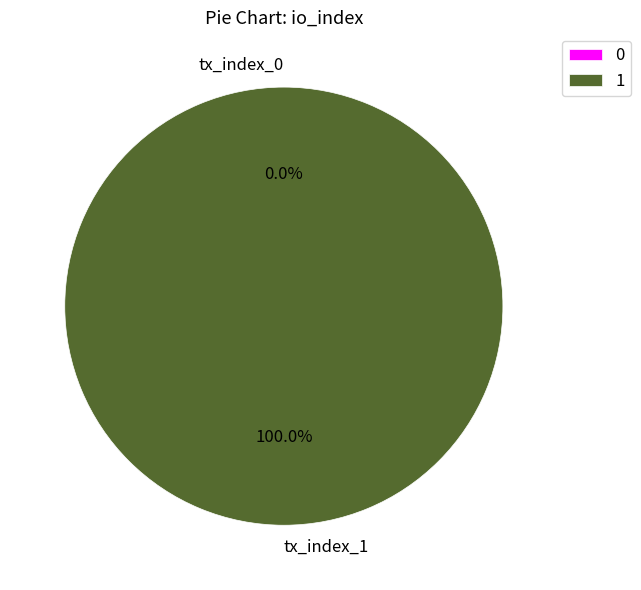

How many segments does this pie chart have?

2